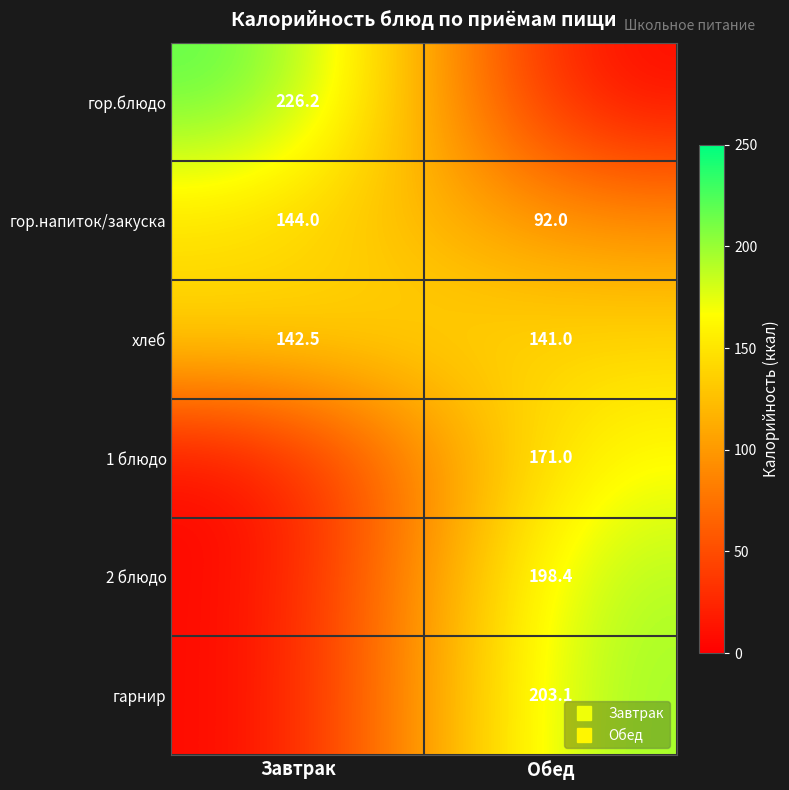

What is the difference between the highest and lowest values at Обед?

203.1